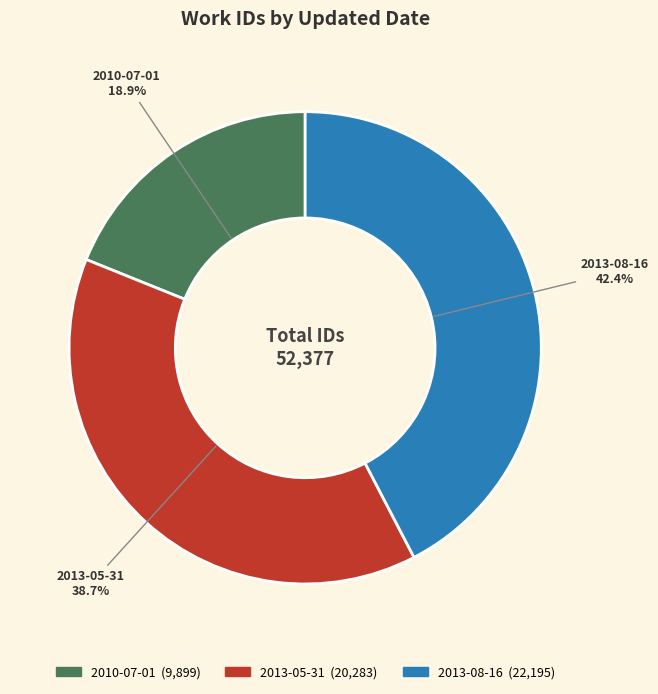

Rank the categories by value from lowest to highest.

2010-07-01, 2013-05-31, 2013-08-16